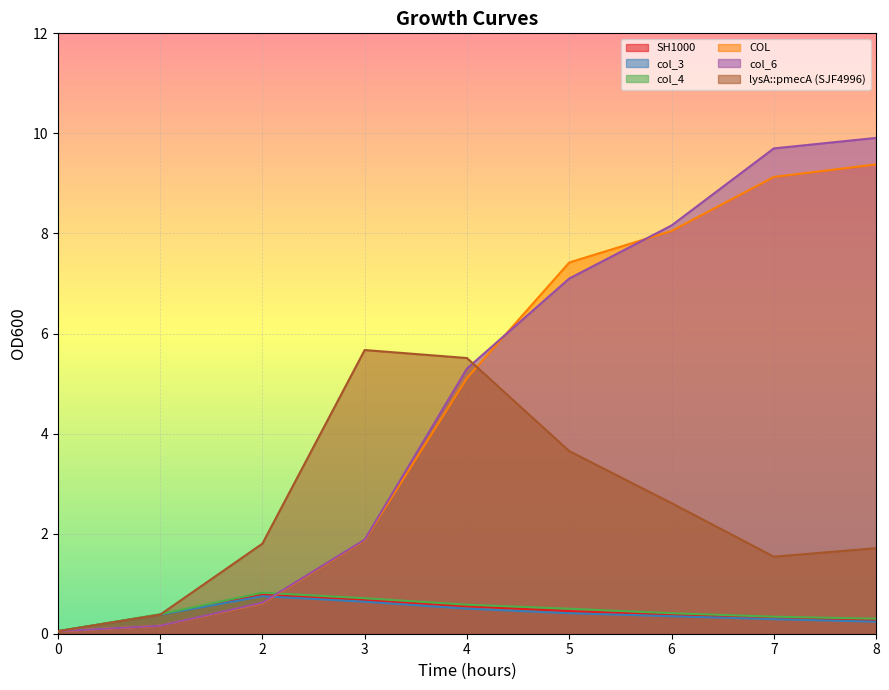

What are all the series names shown in the legend?

SH1000, col_3, col_4, COL, col_6, lysA::pmecA (SJF4996)